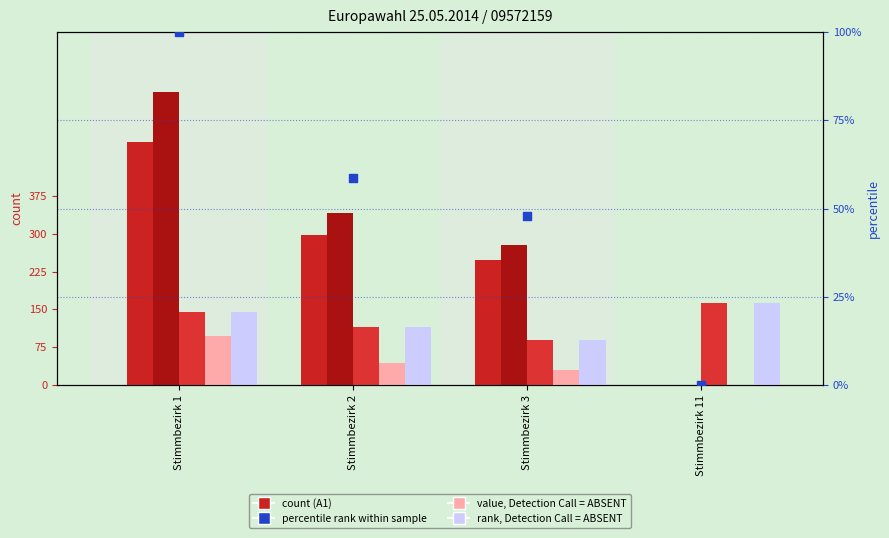

At which category is the sum across all series the highest?

Stimmbezirk 1